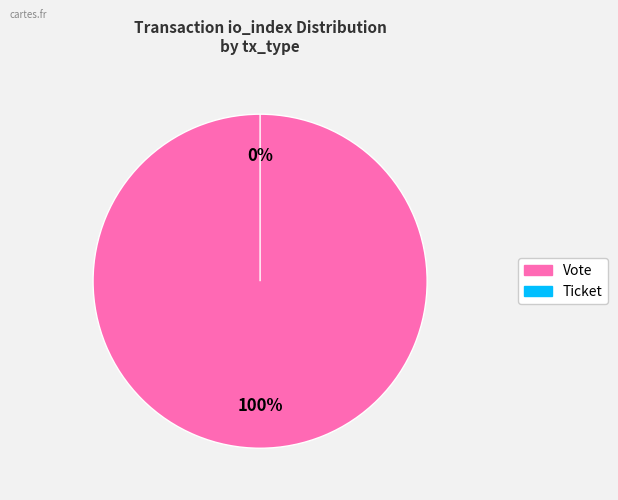

Does Ticket represent more than half of the total?

No